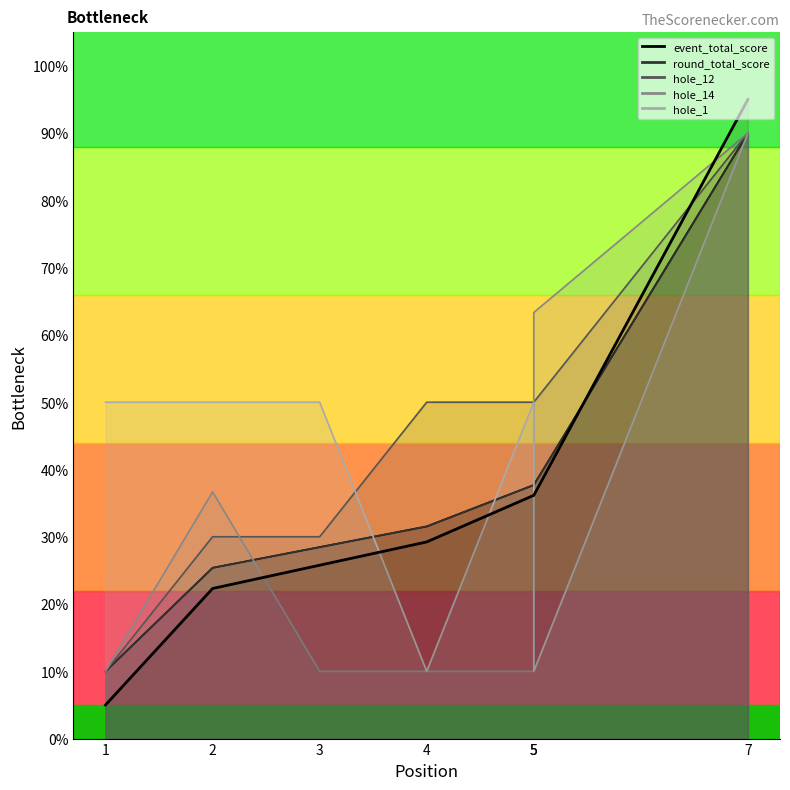

True or false: the data has more than 0 interior local peaks.

False